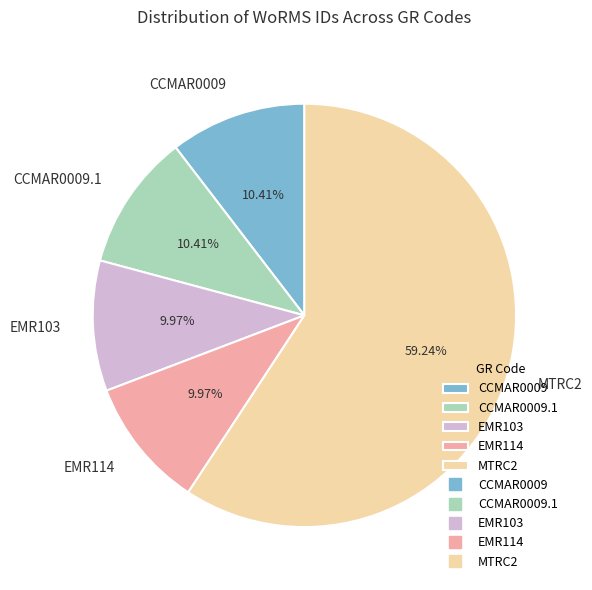

What is the largest slice in the pie chart?

MTRC2